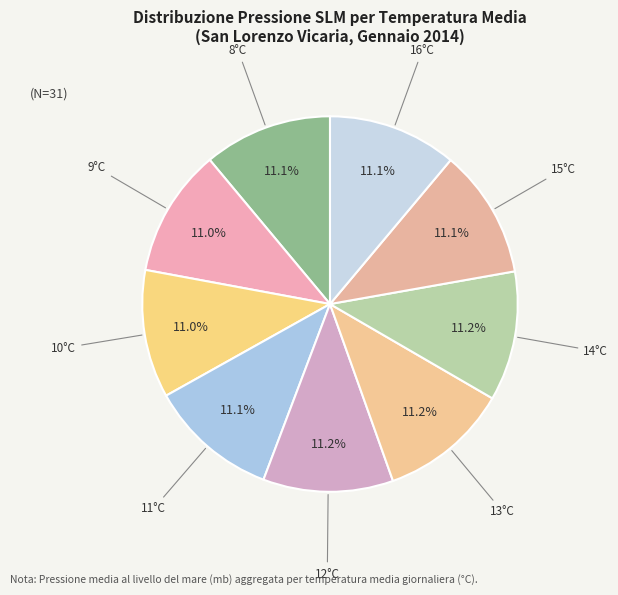

Is there any slice that represents more than half of the pie?

No